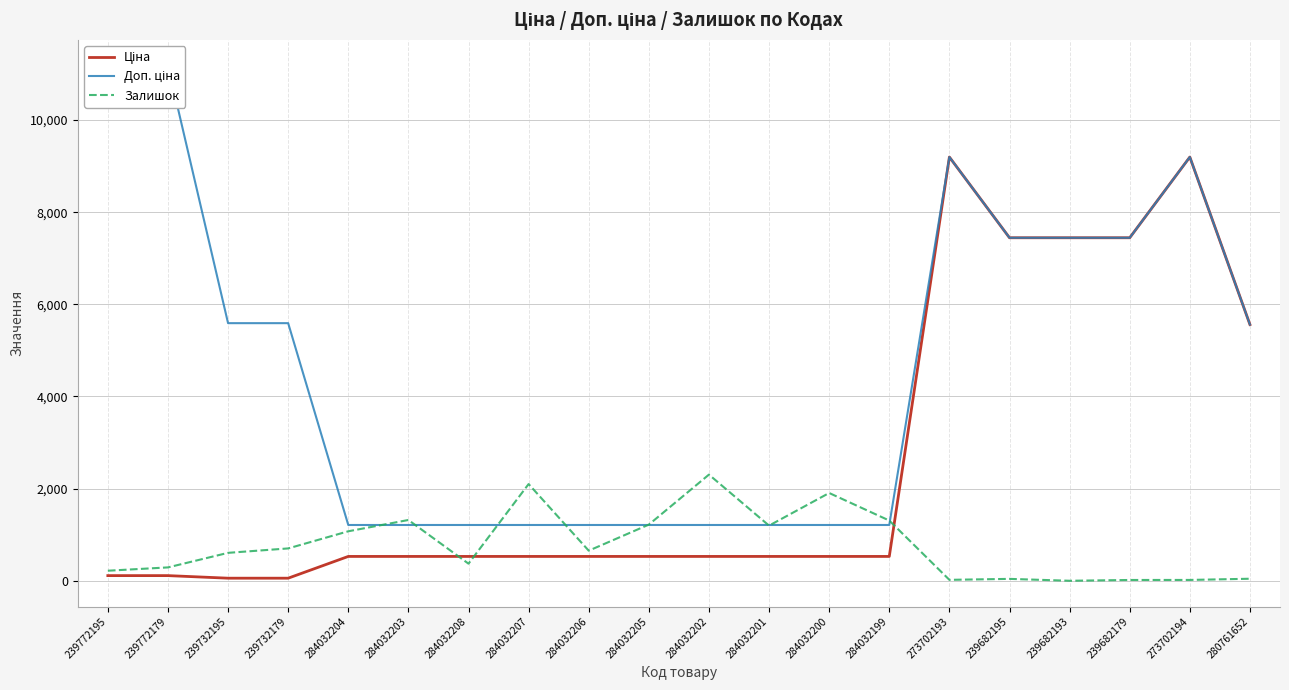

True or false: Залишок has a value of 1319.0 at 284032203.

True